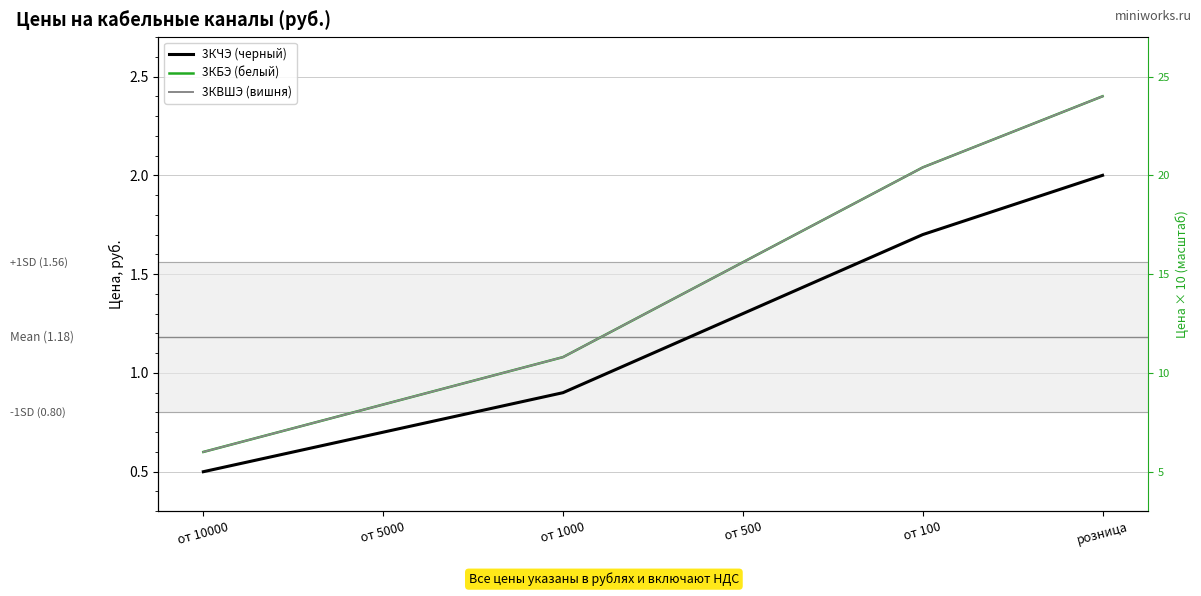

List the labels in order of 3КЧЭ (черный) value, smallest first.

от 10000, от 5000, от 1000, от 500, от 100, розница